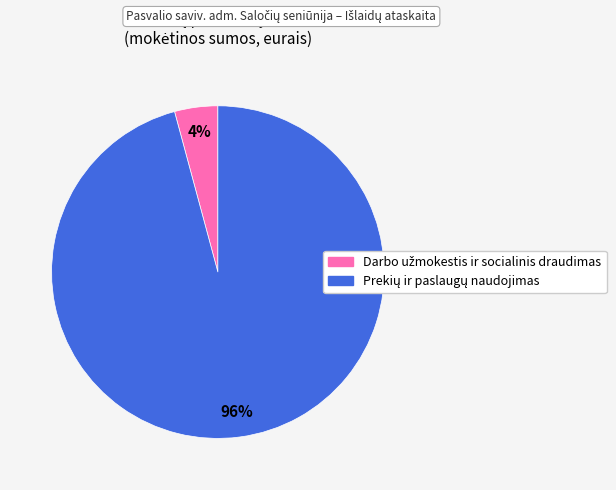

Is there any slice that represents more than half of the pie?

Yes